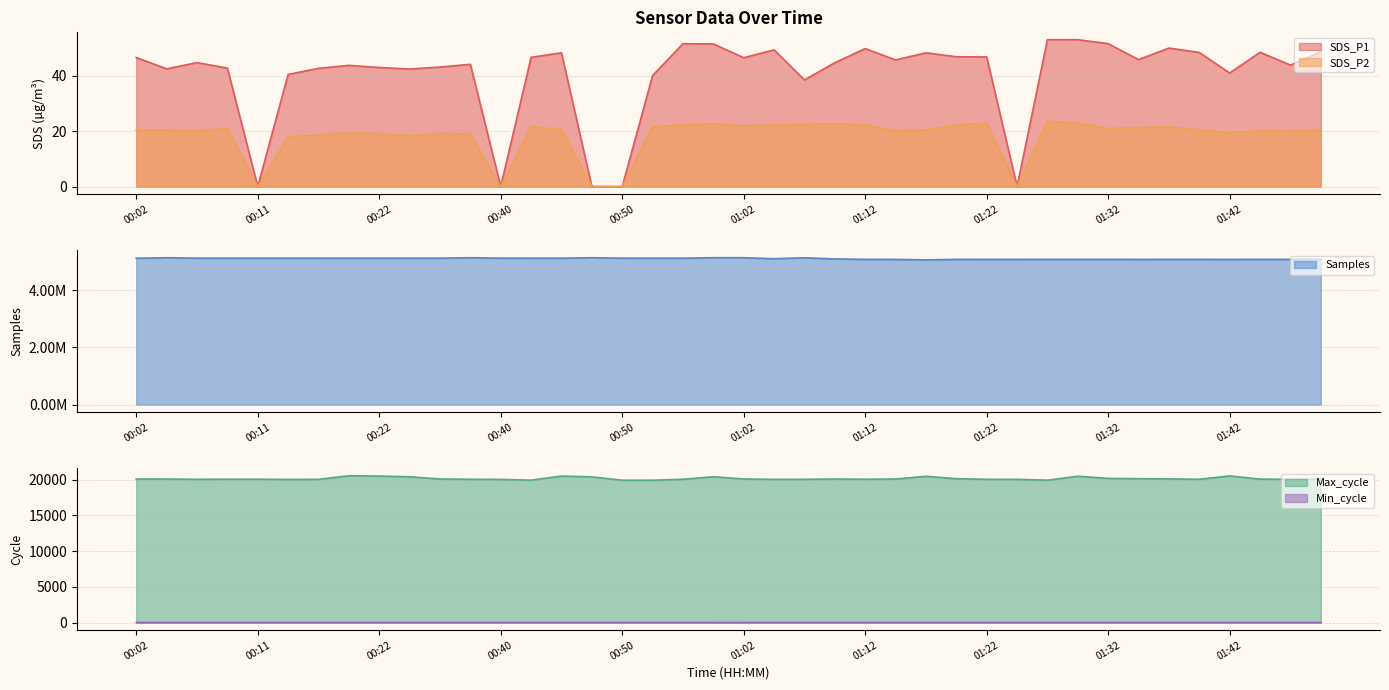

How many interior local peaks does the SDS_P1 series have?

10